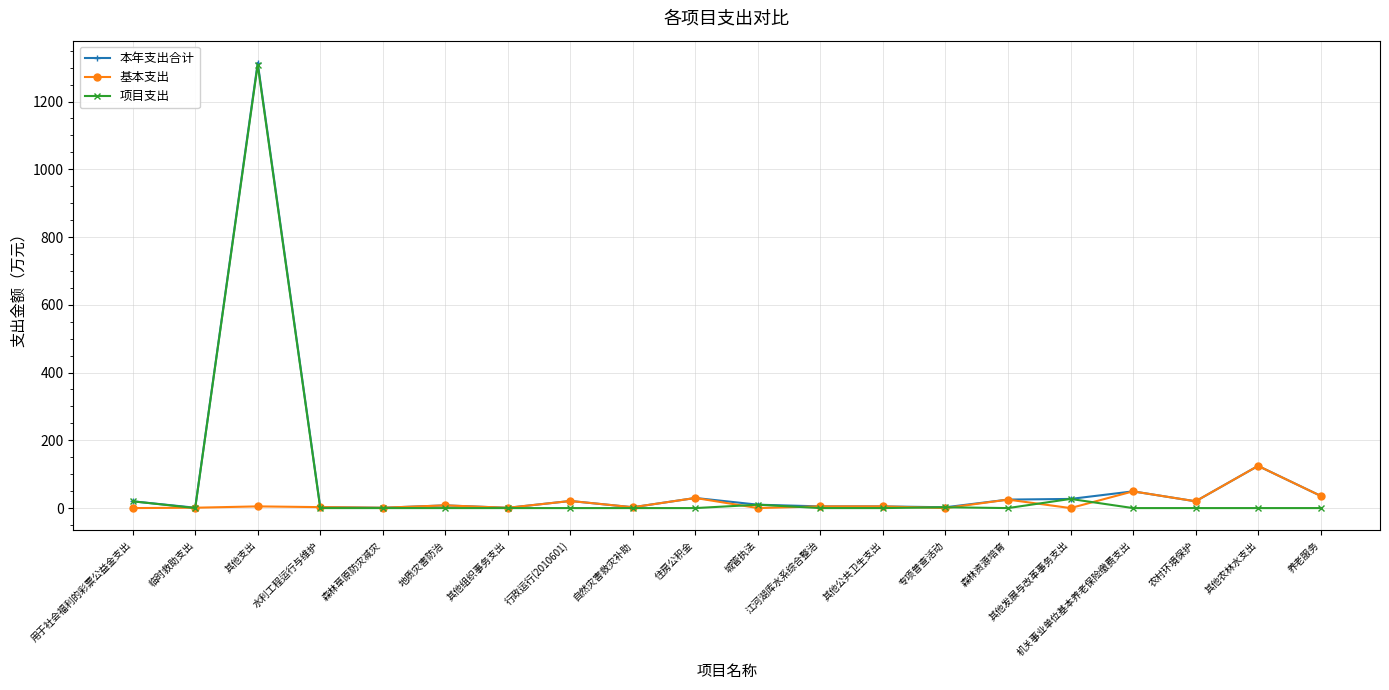

The value of 基本支出 at 自然灾害救灾补助 is 2.5. True or false?

True